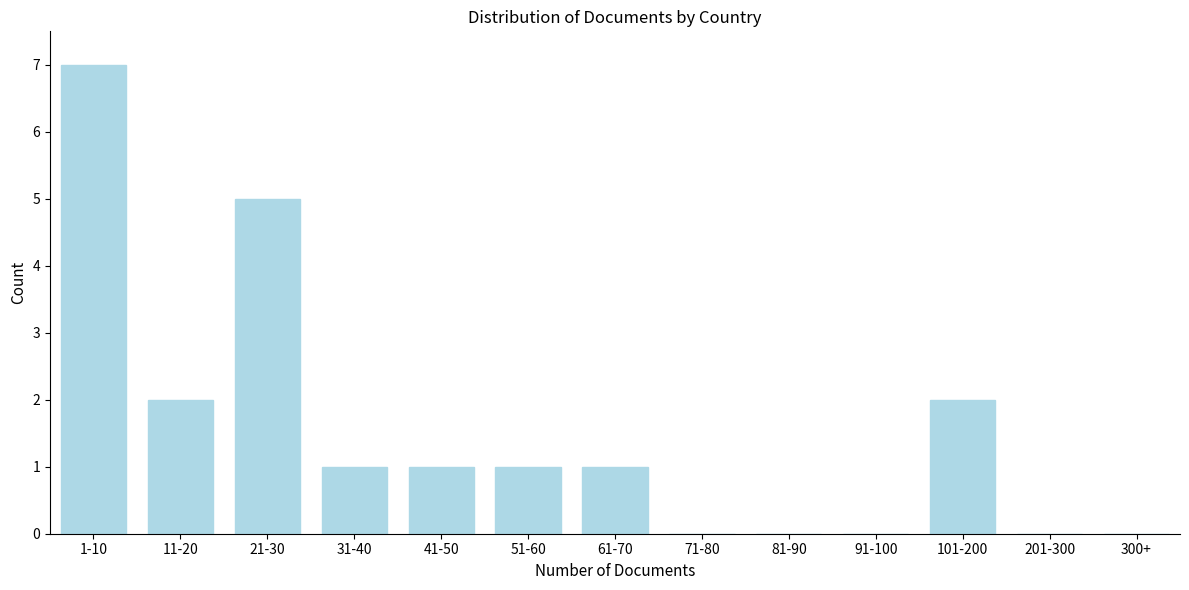

Reading left to right, what are all the values shown in this chart?

1-10=7	11-20=2	21-30=5	31-40=1	41-50=1	51-60=1	61-70=1	71-80=0	81-90=0	91-100=0	101-200=2	201-300=0	300+=0